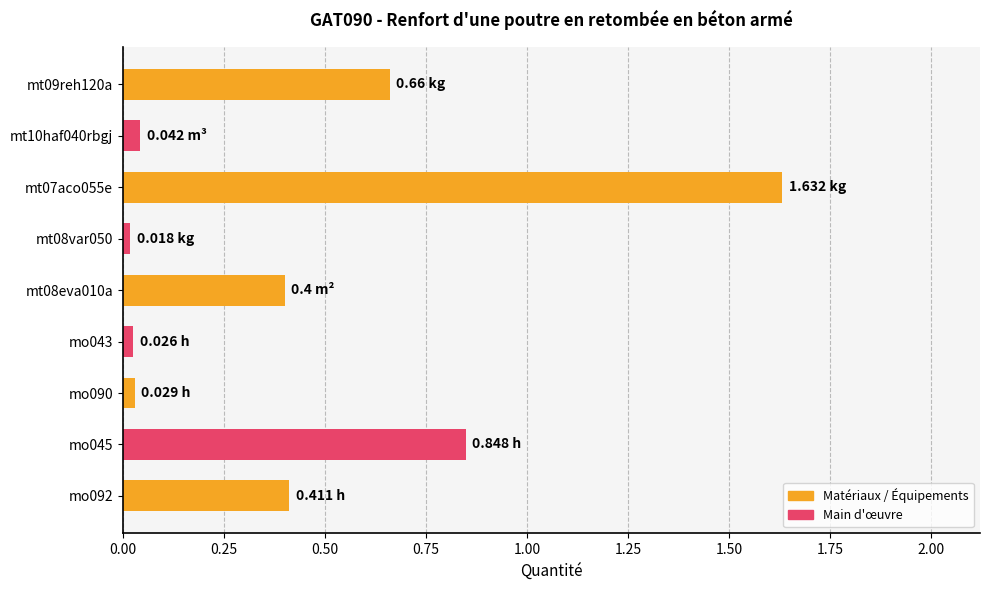

What is the change in value from mt07aco055e to mo045?

-0.8